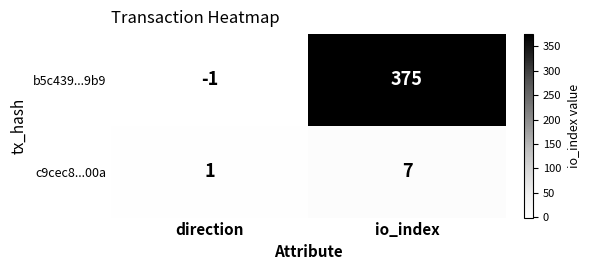

At which category does the chart reach its peak across all series?

io_index